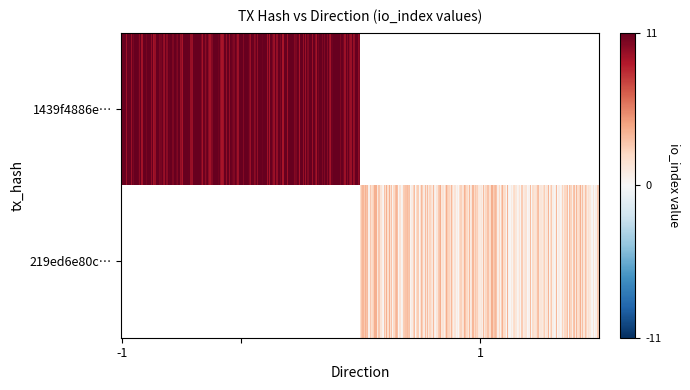

How many categories are shown in the chart?

2